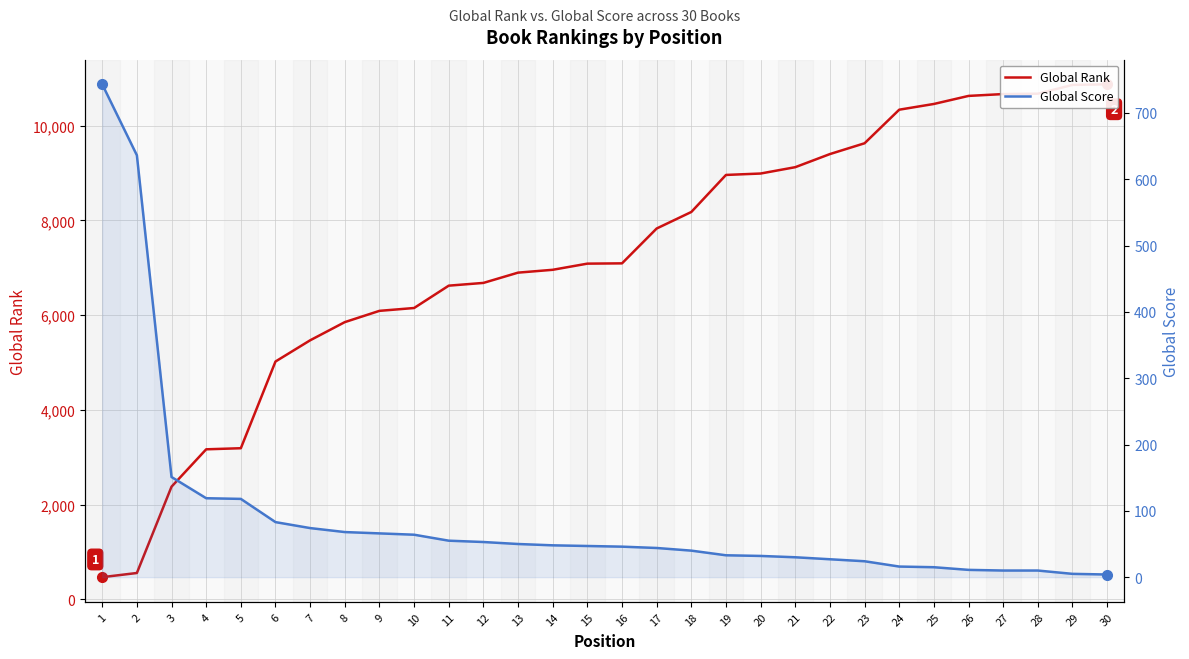

Where is Global Rank nearest to the value 5671?

8